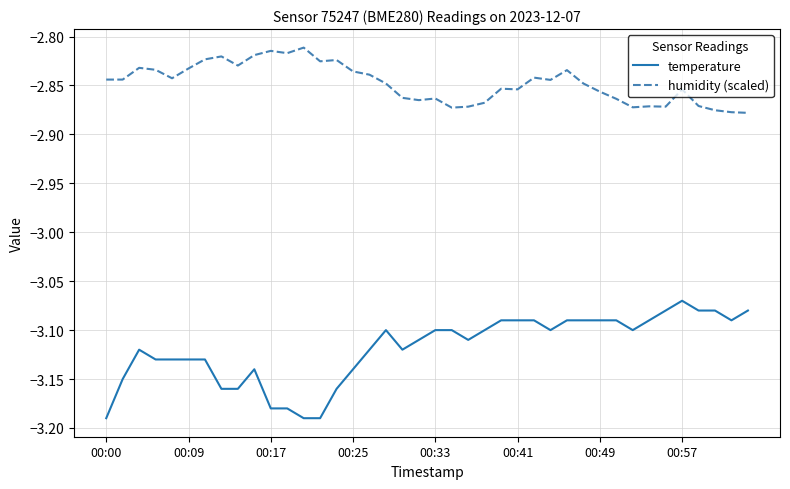

Which series has the widest spread of values?

temperature